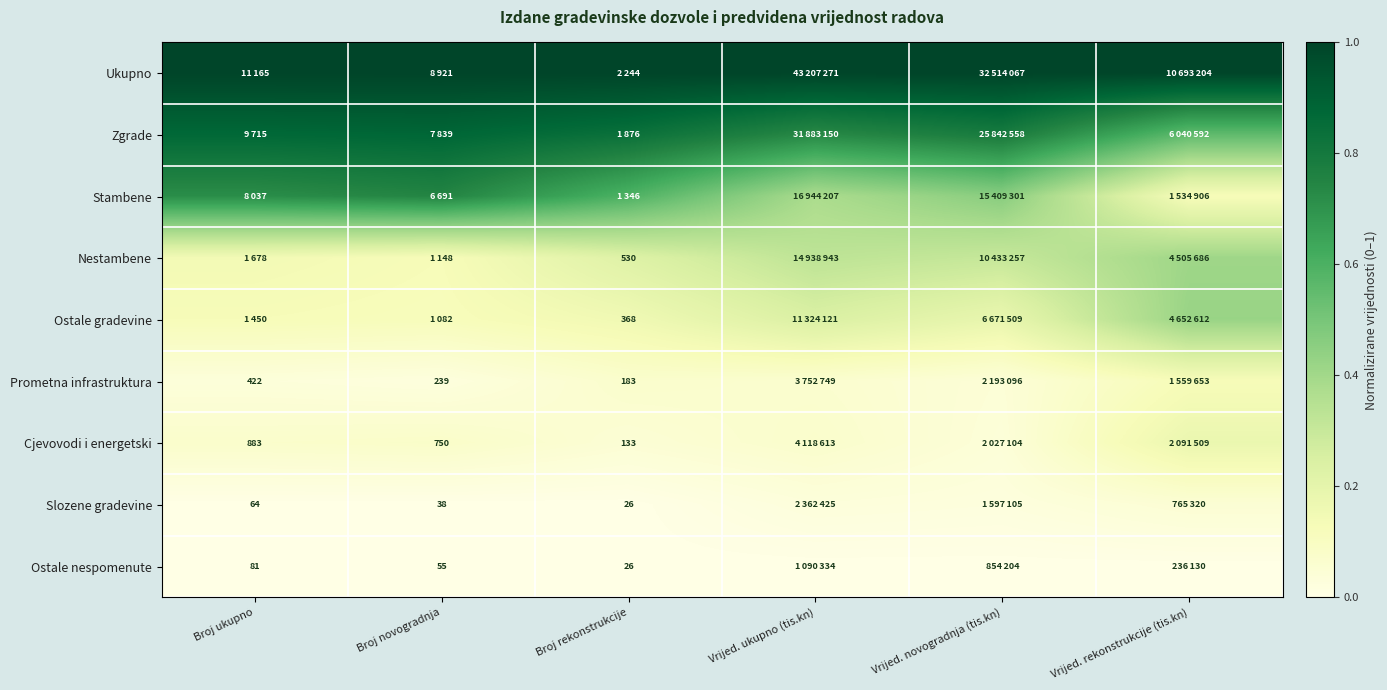

At which label does Ostale gradevine reach its minimum?

Broj novogradnja